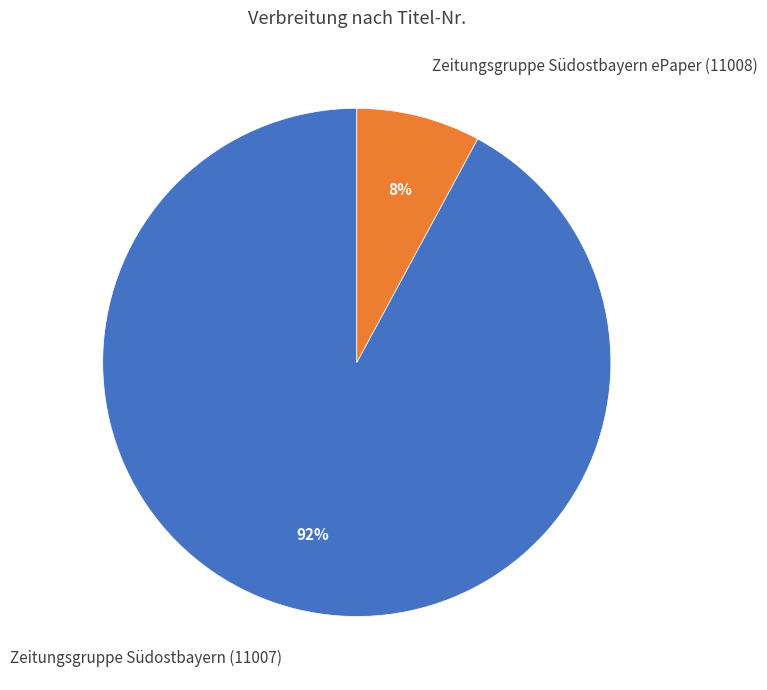

Which category has the biggest portion of the pie?

Zeitungsgruppe Südostbayern (11007)